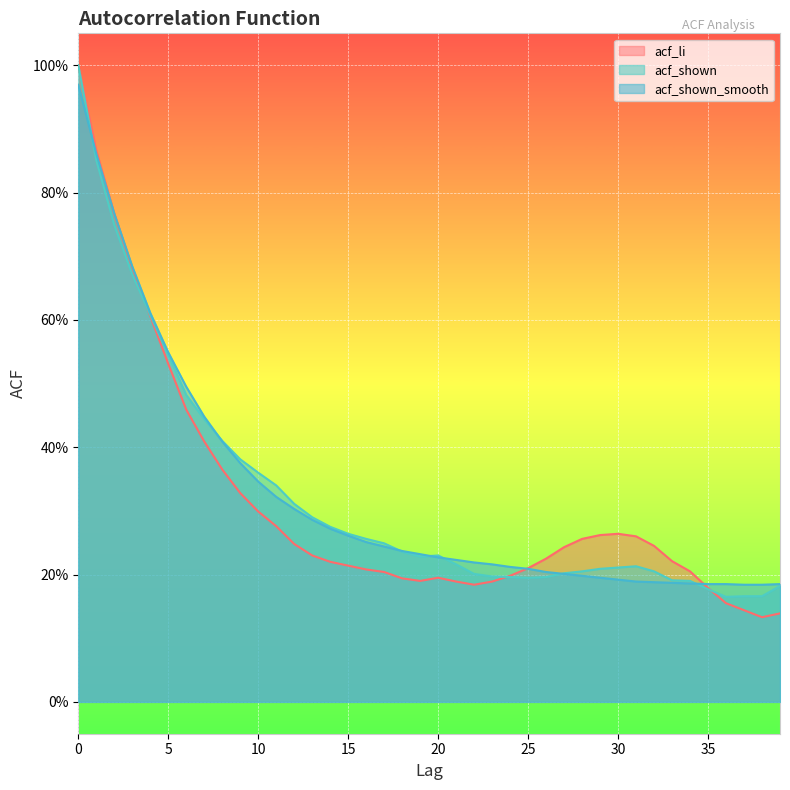

At which category does acf_li reach its first local peak?

20